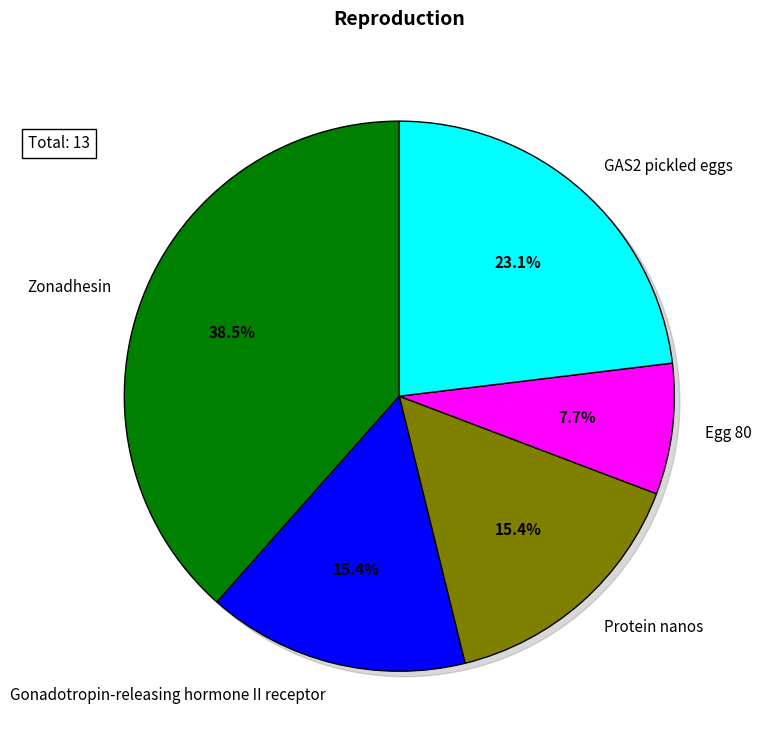

What percentage is NOT represented by Protein nanos?

84.6%